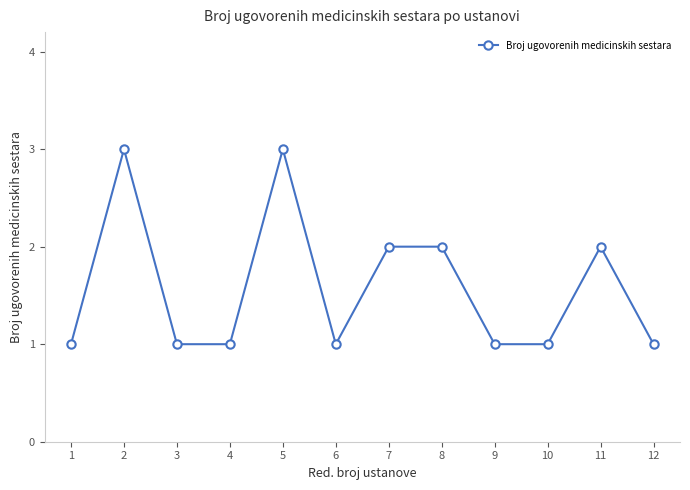

What is the smallest value displayed?

1